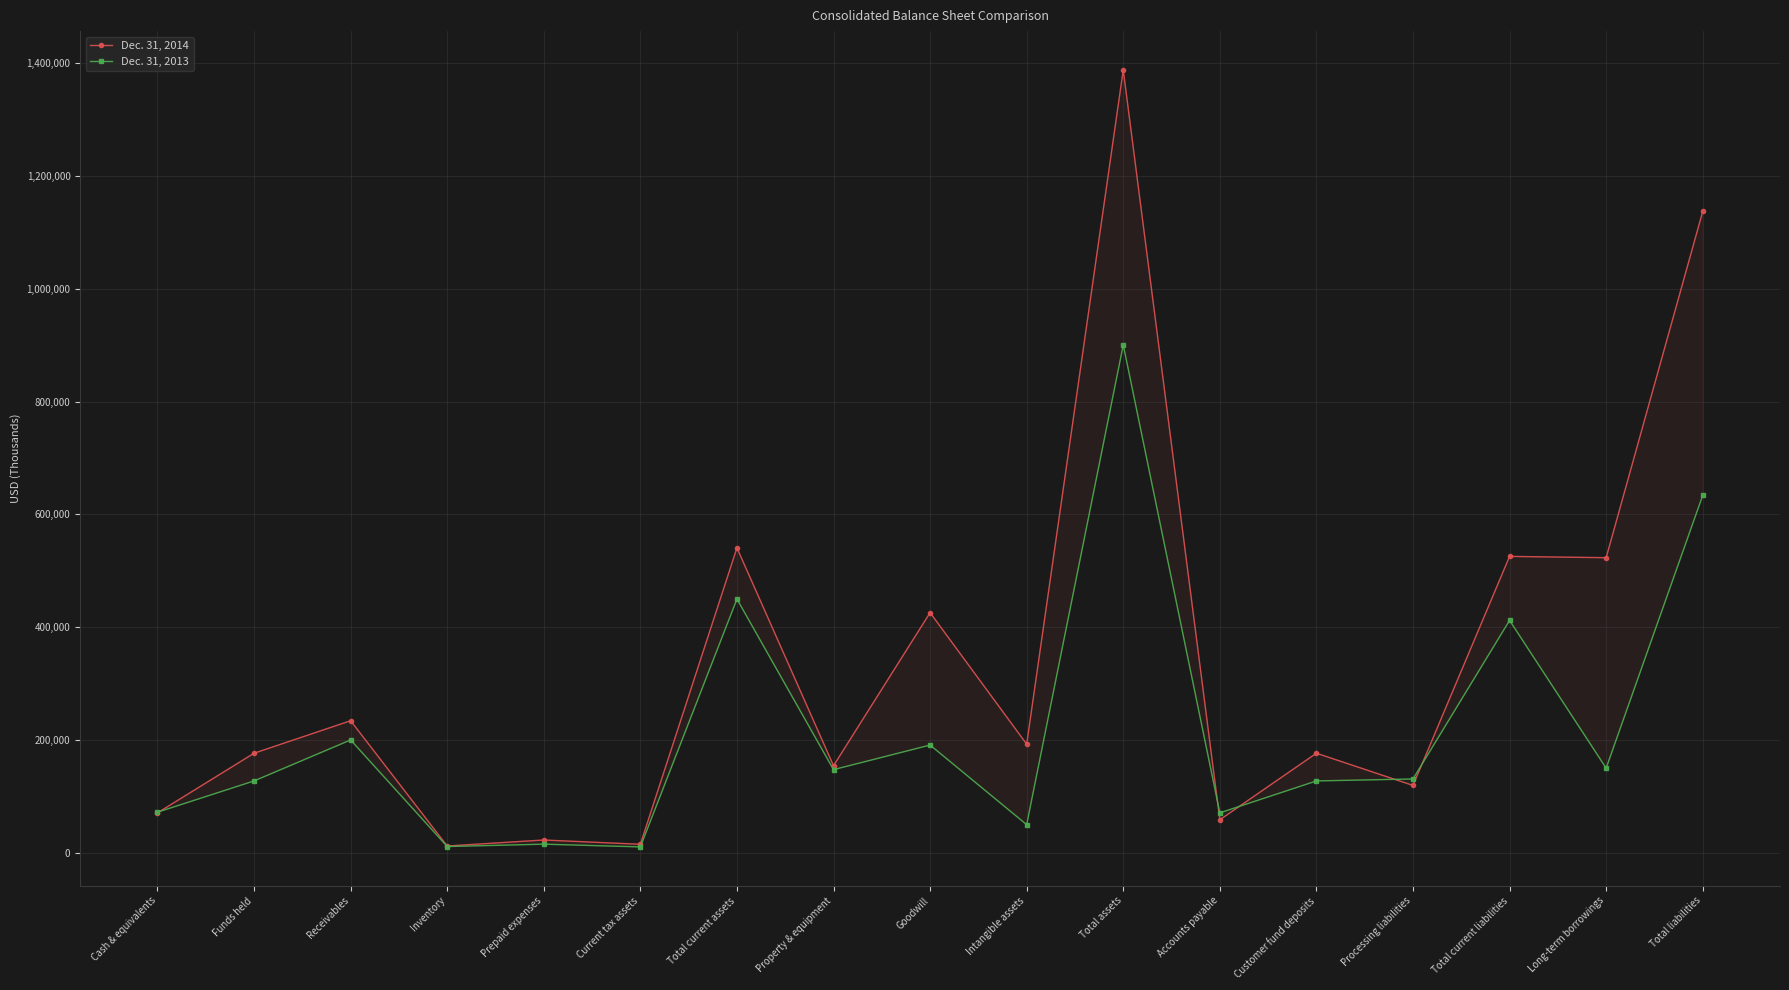

The Dec. 31, 2013 series shows 228599 at Funds held. True or false?

False